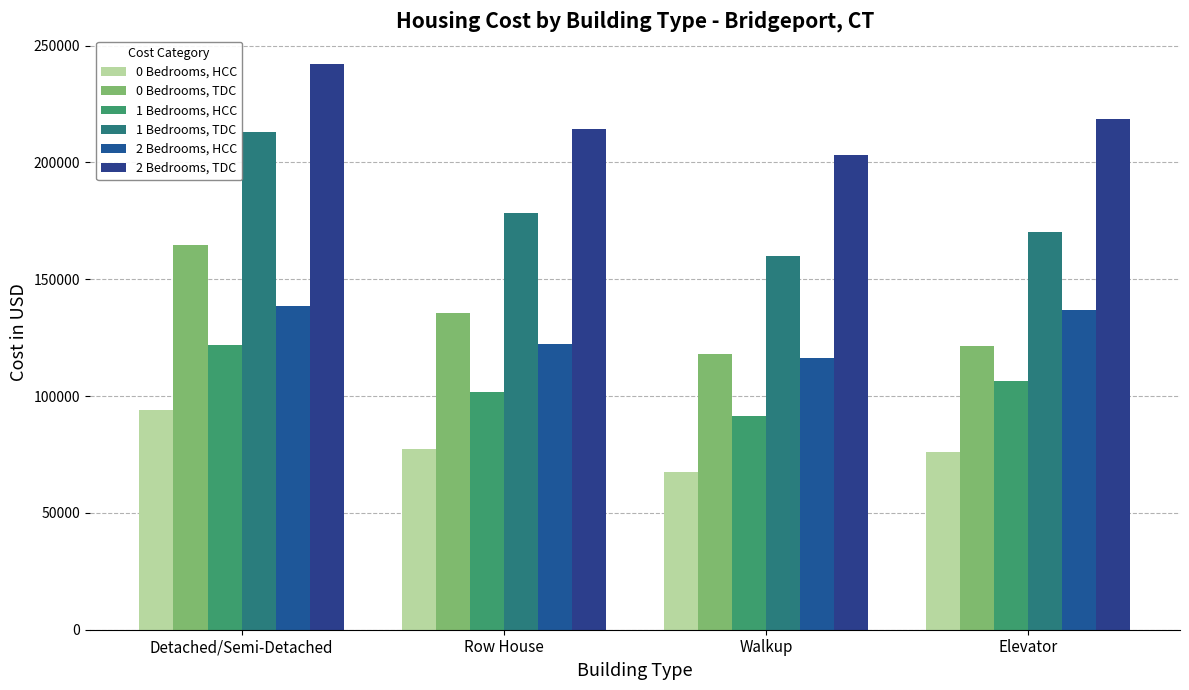

Which series has the largest total across all categories?

2 Bedrooms, TDC